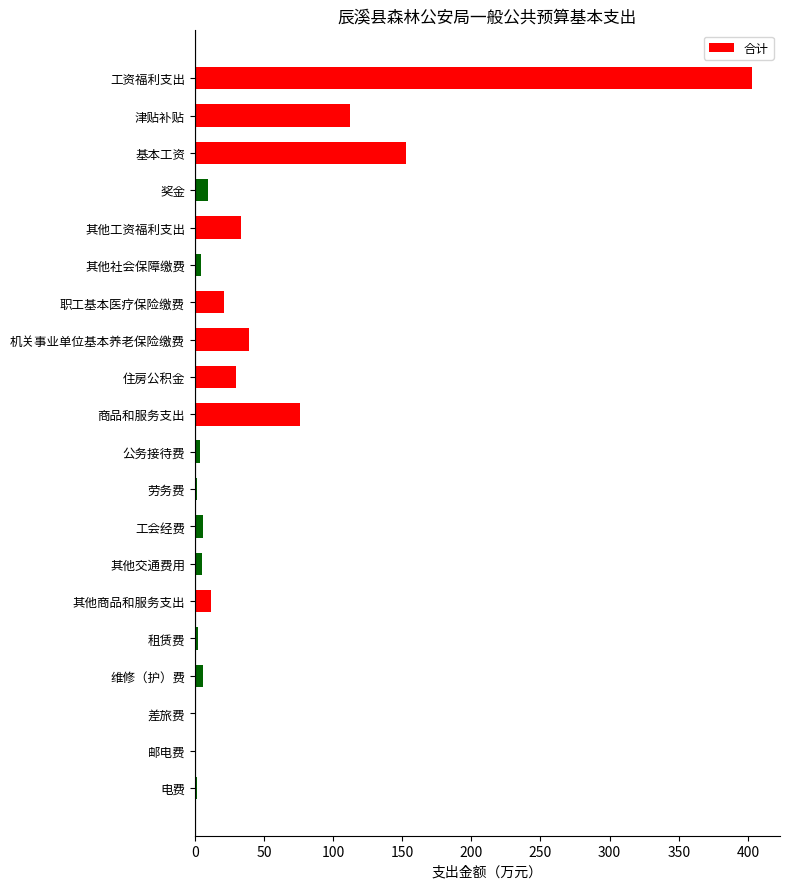

True or false: the data shows 153.1 at 基本工资.

True